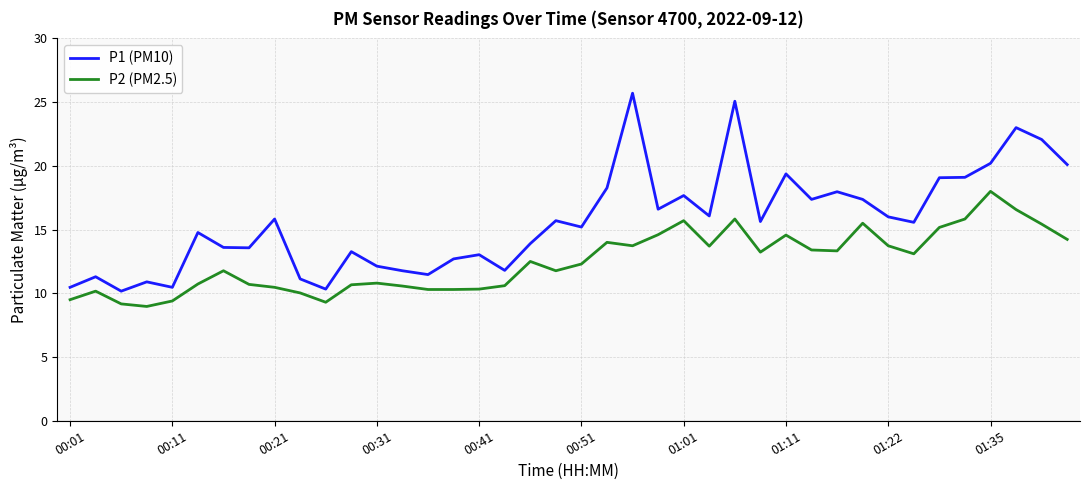

List the series in order of their peak value, lowest first.

P2 (PM2.5), P1 (PM10)